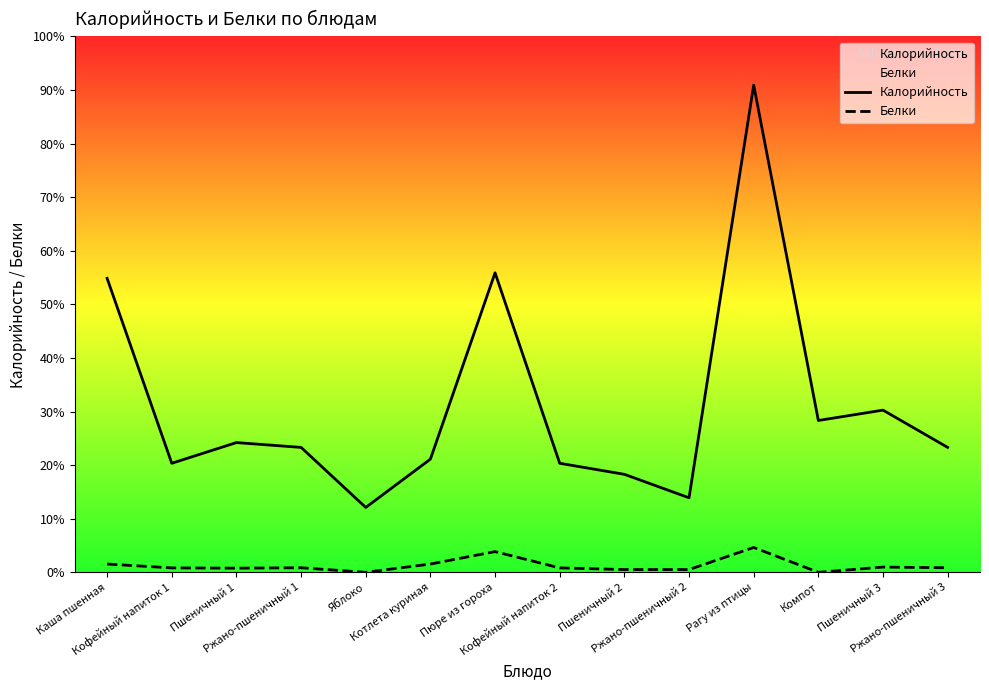

Where is the first local minimum for Белки?

Пшеничный 1